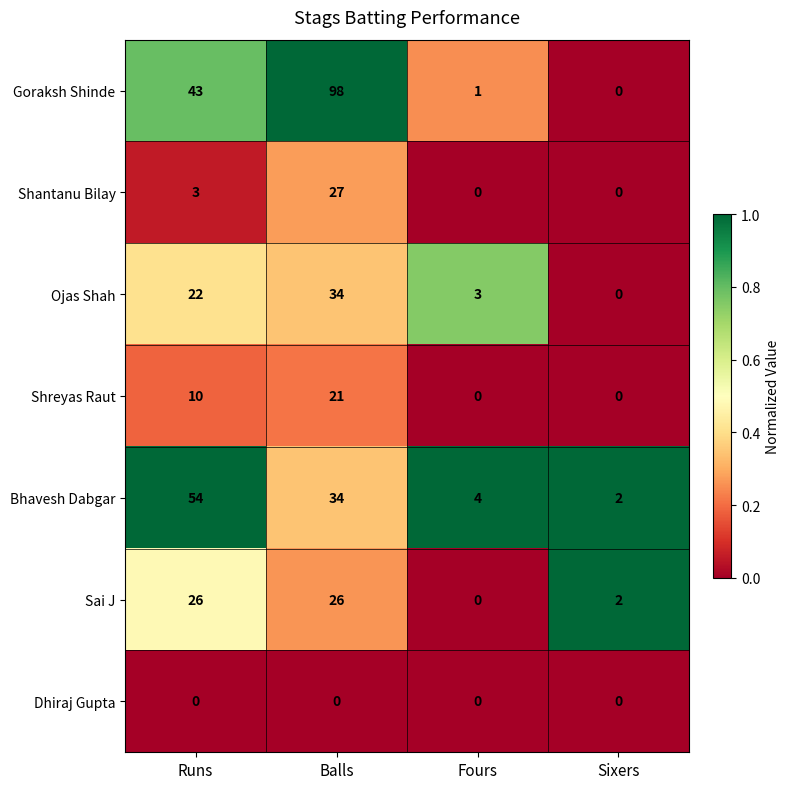

Is it true that Bhavesh Dabgar equals 34 at Balls?

True